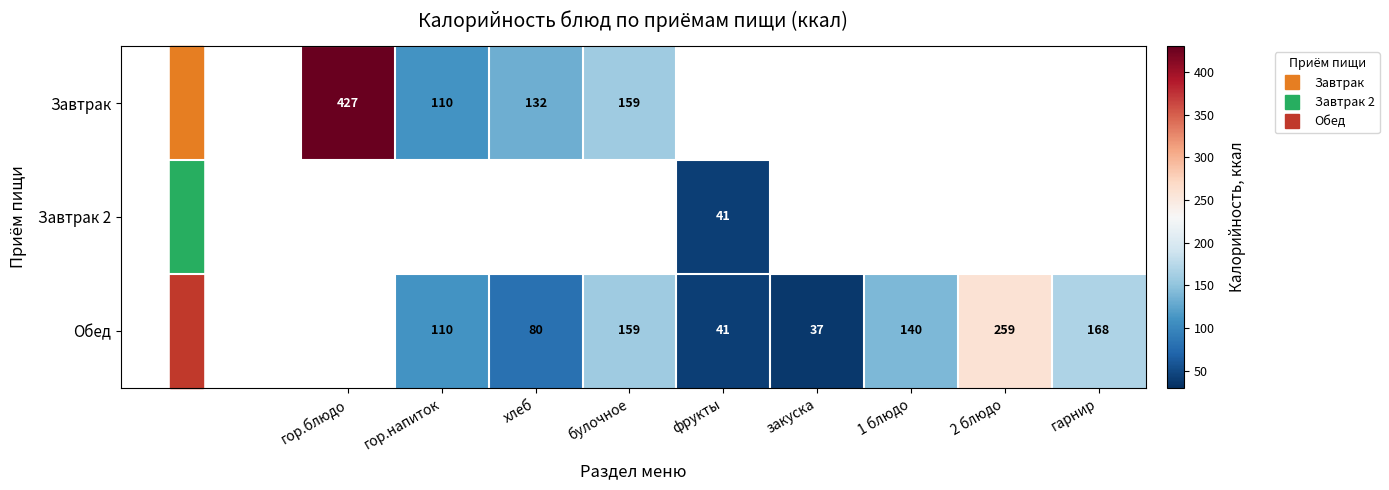

Which series has the largest range (max minus min)?

Завтрак